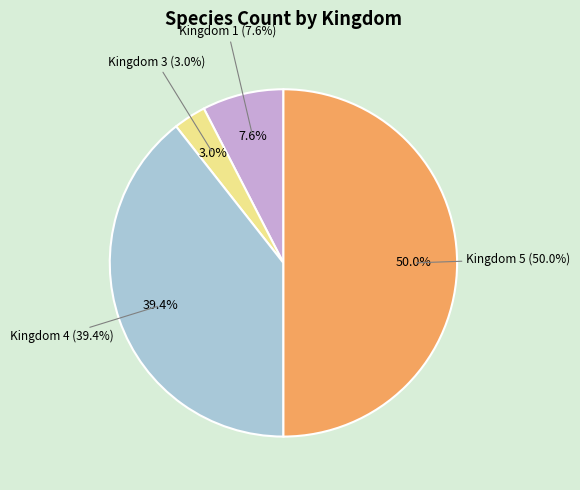

Which slice is the smallest?

3